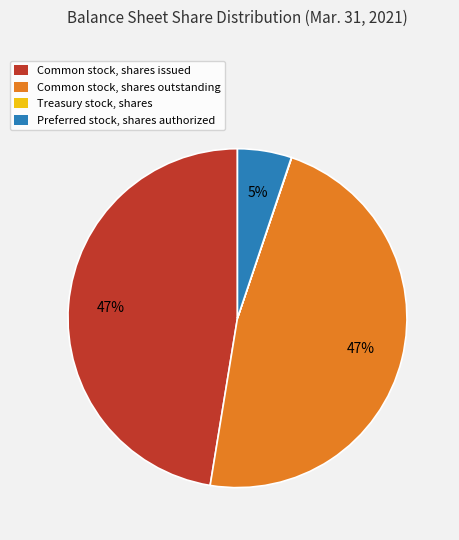

Between Common stock, shares outstanding and Preferred stock, shares authorized, which is larger?

Common stock, shares outstanding